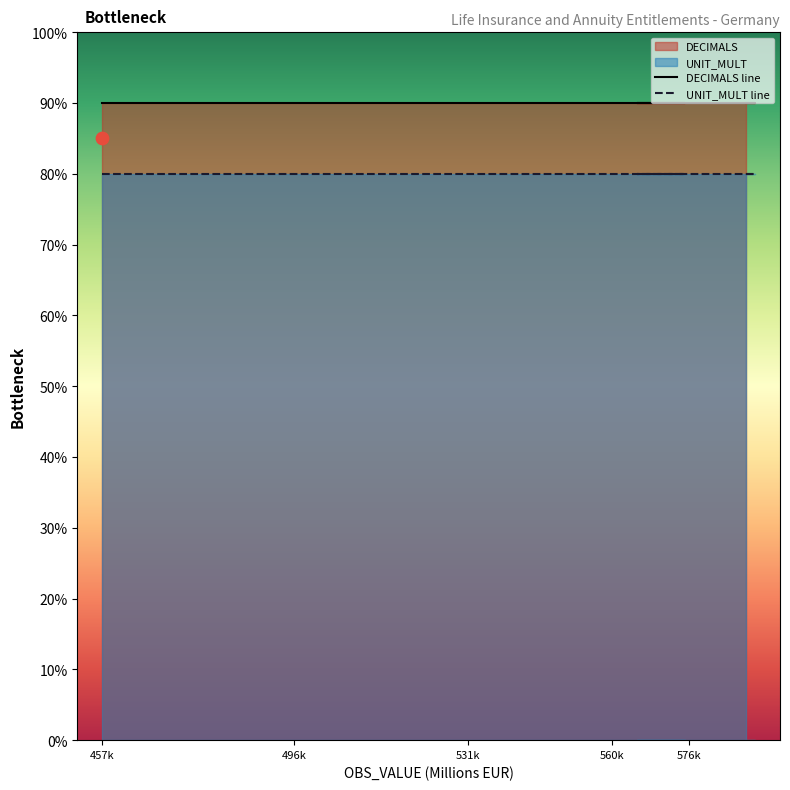

Which series contains the highest Y value?

DECIMALS line